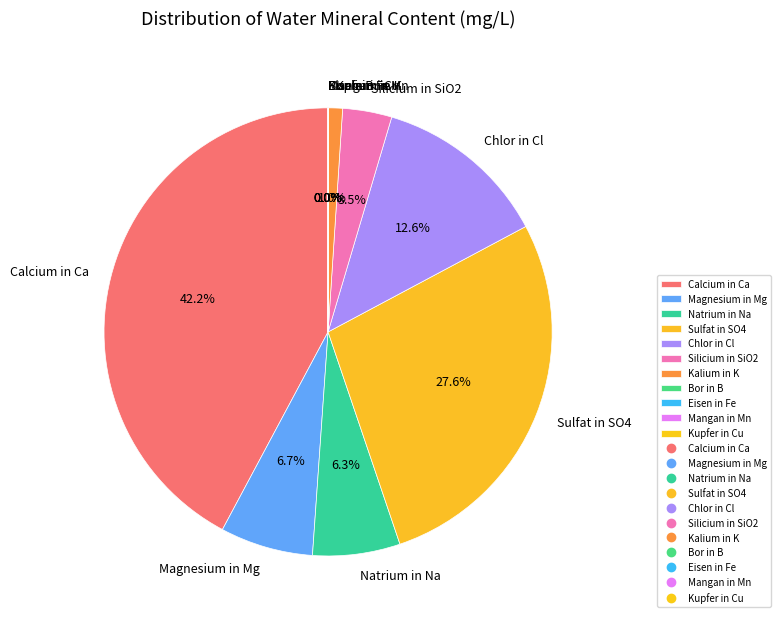

Combined, what portion of the pie is Calcium in Ca and Magnesium in Mg?

48.9%